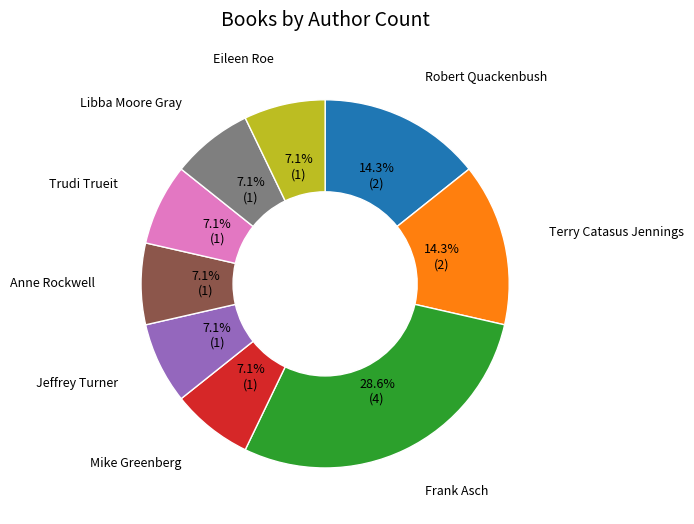

Does Anne Rockwell represent more than half of the total?

No